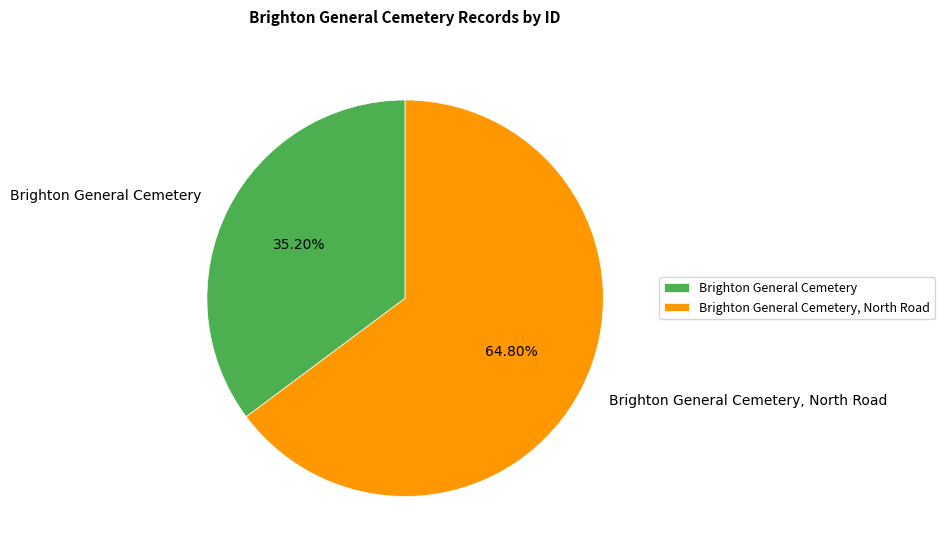

To the nearest percent, what portion does Brighton General Cemetery represent?

35%